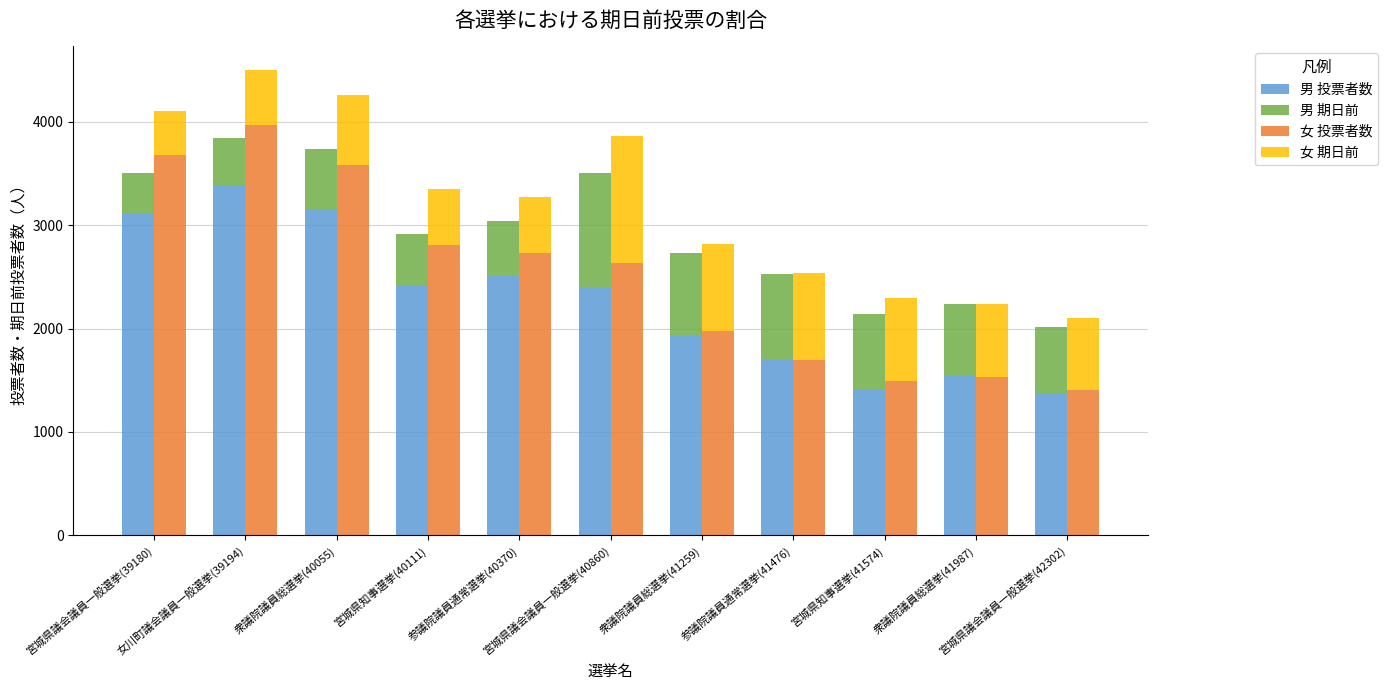

Reading right to left, what are all the values shown in this chart?

男 投票者数: 宮城県議会議員一般選挙(42302)=1366	衆議院議員総選挙(41987)=1550	宮城県知事選挙(41574)=1416	参議院議員通常選挙(41476)=1694	衆議院議員総選挙(41259)=1932	宮城県議会議員一般選挙(40860)=2406	参議院議員通常選挙(40370)=2506	宮城県知事選挙(40111)=2422	衆議院議員総選挙(40055)=3147	女川町議会議員一般選挙(39194)=3381	宮城県議会議員一般選挙(39180)=3114
男 期日前: 宮城県議会議員一般選挙(42302)=653	衆議院議員総選挙(41987)=691	宮城県知事選挙(41574)=725	参議院議員通常選挙(41476)=830	衆議院議員総選挙(41259)=799	宮城県議会議員一般選挙(40860)=1095	参議院議員通常選挙(40370)=530	宮城県知事選挙(40111)=496	衆議院議員総選挙(40055)=586	女川町議会議員一般選挙(39194)=457	宮城県議会議員一般選挙(39180)=386
女 投票者数: 宮城県議会議員一般選挙(42302)=1408	衆議院議員総選挙(41987)=1528	宮城県知事選挙(41574)=1489	参議院議員通常選挙(41476)=1696	衆議院議員総選挙(41259)=1981	宮城県議会議員一般選挙(40860)=2638	参議院議員通常選挙(40370)=2728	宮城県知事選挙(40111)=2804	衆議院議員総選挙(40055)=3578	女川町議会議員一般選挙(39194)=3964	宮城県議会議員一般選挙(39180)=3674
女 期日前: 宮城県議会議員一般選挙(42302)=692	衆議院議員総選挙(41987)=705	宮城県知事選挙(41574)=806	参議院議員通常選挙(41476)=837	衆議院議員総選挙(41259)=834	宮城県議会議員一般選挙(40860)=1228	参議院議員通常選挙(40370)=542	宮城県知事選挙(40111)=544	衆議院議員総選挙(40055)=681	女川町議会議員一般選挙(39194)=538	宮城県議会議員一般選挙(39180)=427